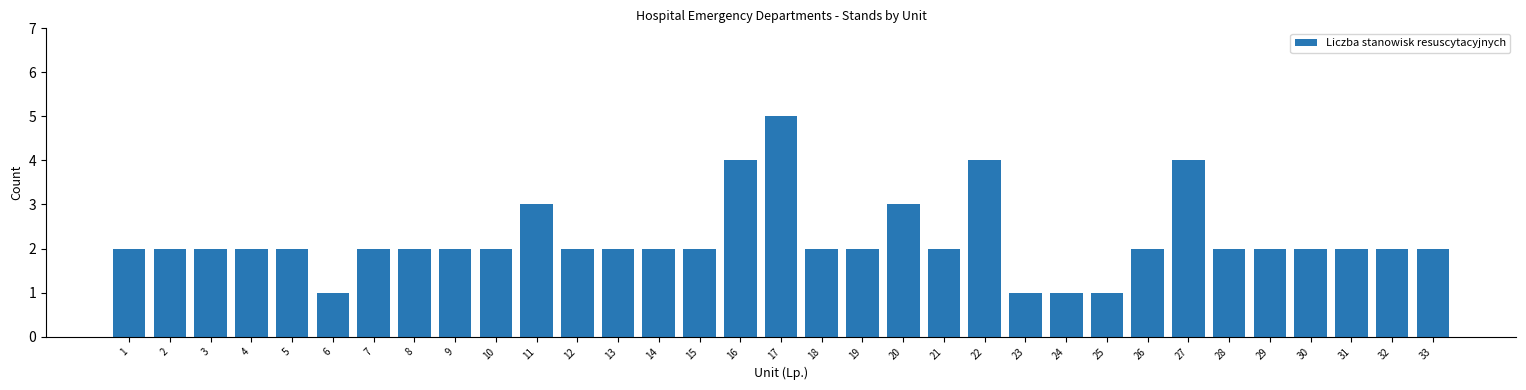

The chart shows a value of 3 at 12. True or false?

False